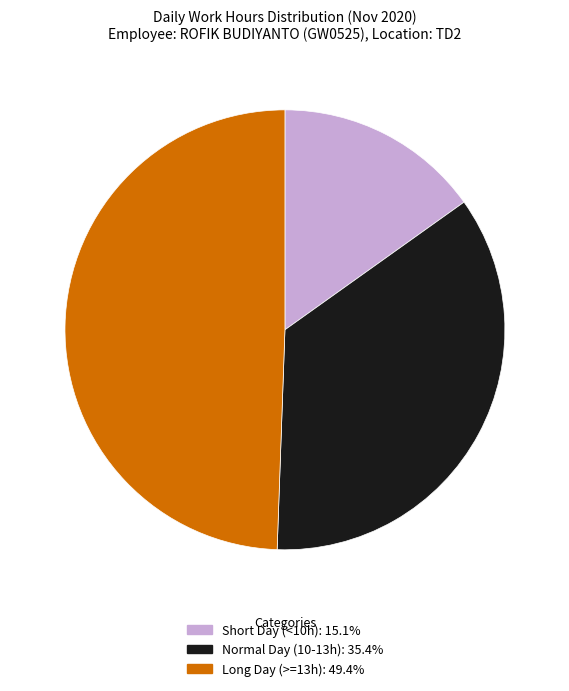

How many slices are in this pie chart?

3